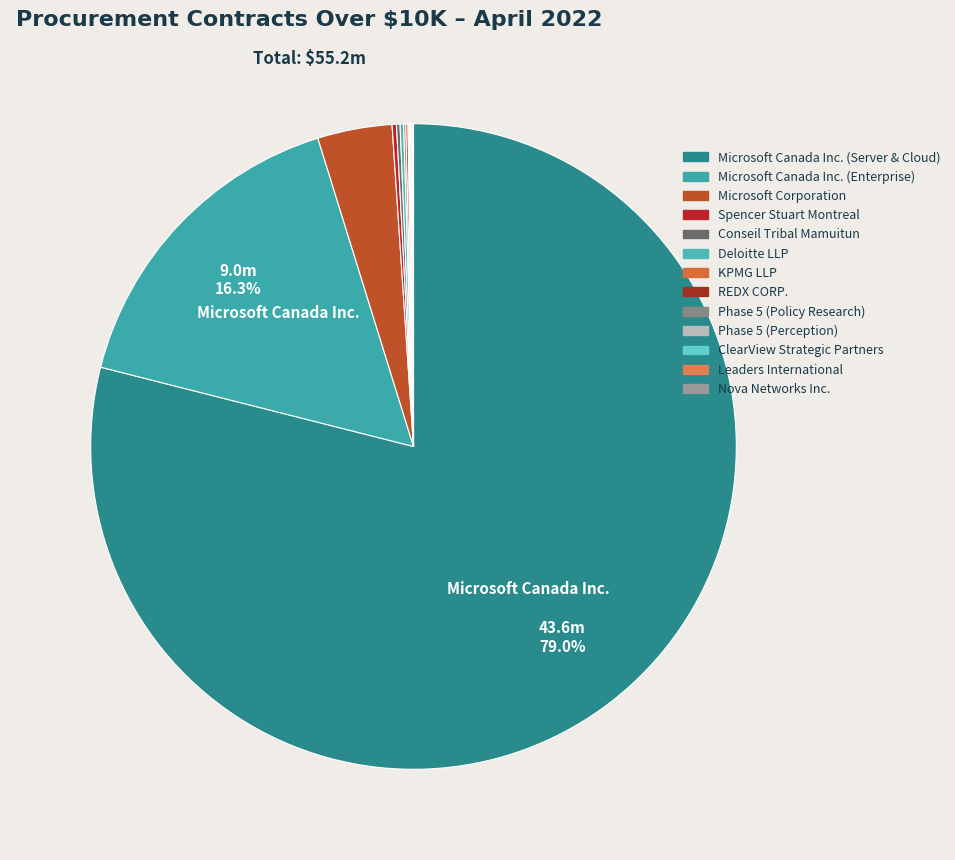

To the nearest percent, what is the difference between the largest and smallest slice percentages?

79%